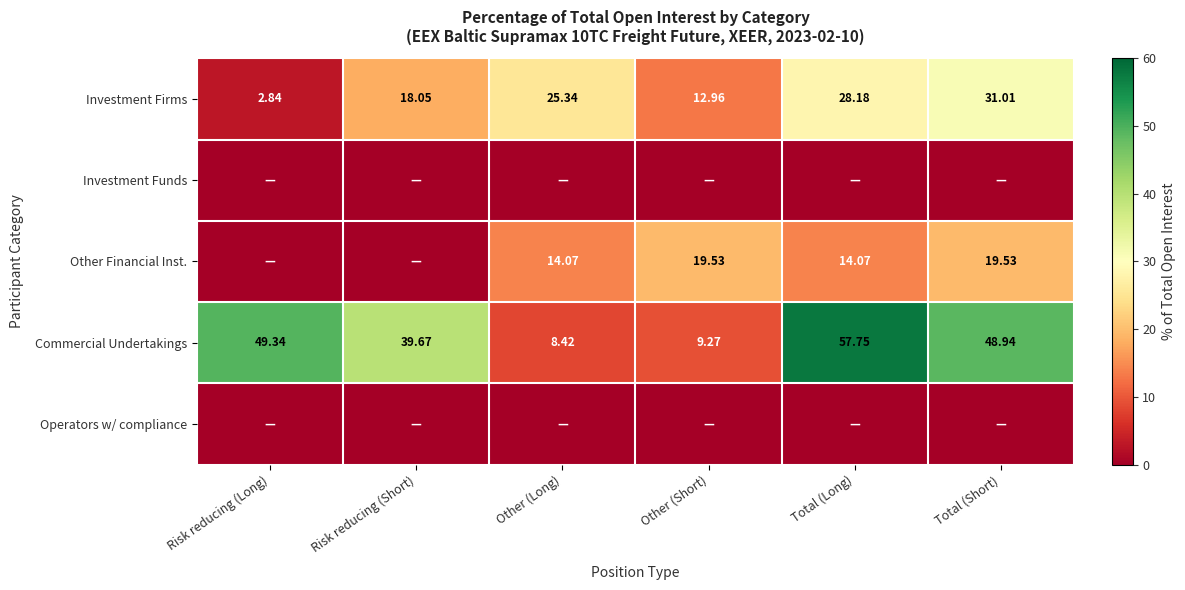

Rank the categories by Investment Firms value from highest to lowest.

Total (Short), Total (Long), Other (Long), Risk reducing (Short), Other (Short), Risk reducing (Long)